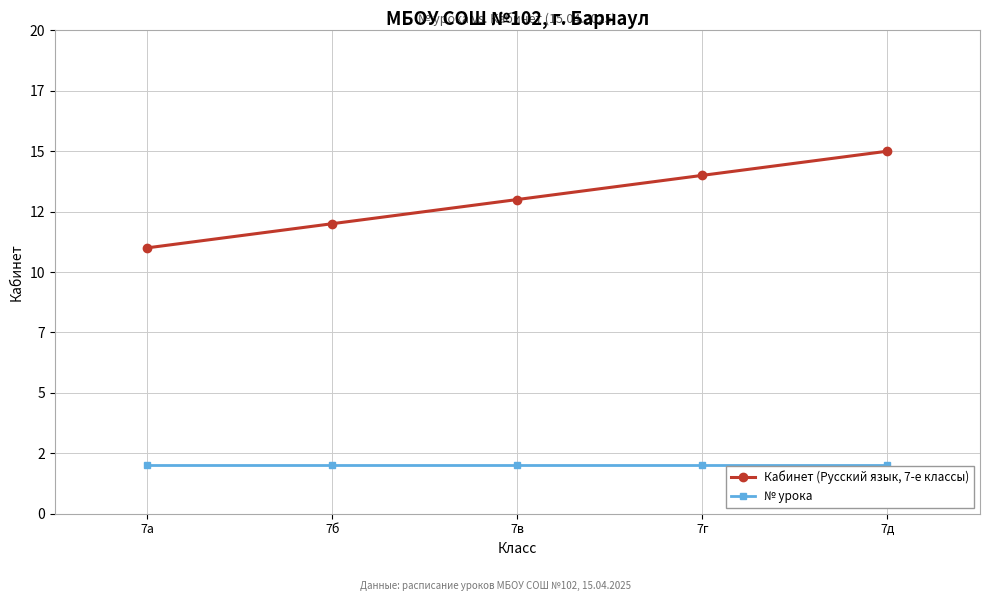

True or false: Кабинет (Русский язык, 7-е классы) and № урока cross at least once.

False